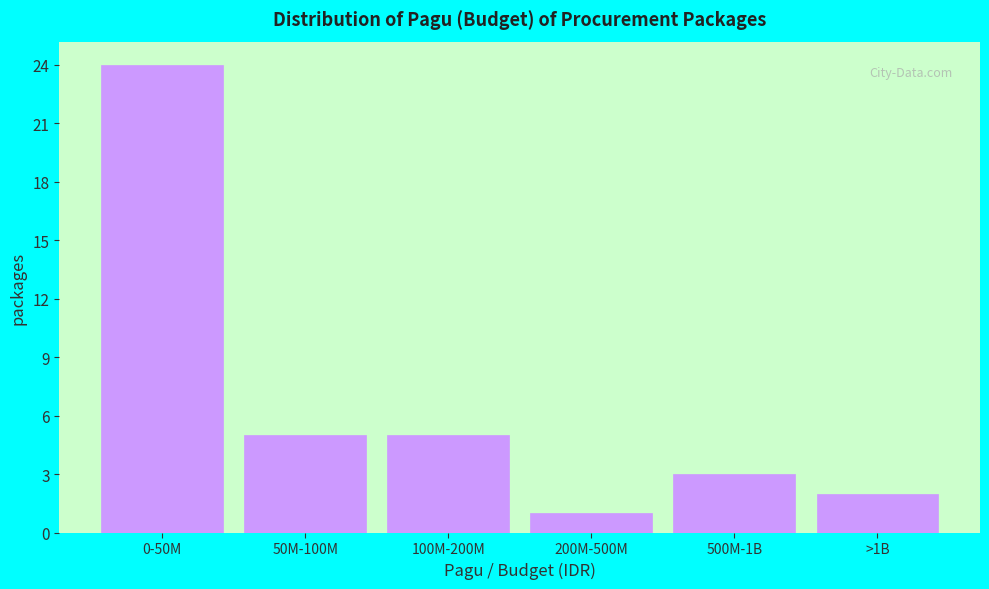

Reading right to left, transcribe all the data shown in this chart.

>1B=2	500M-1B=3	200M-500M=1	100M-200M=5	50M-100M=5	0-50M=24